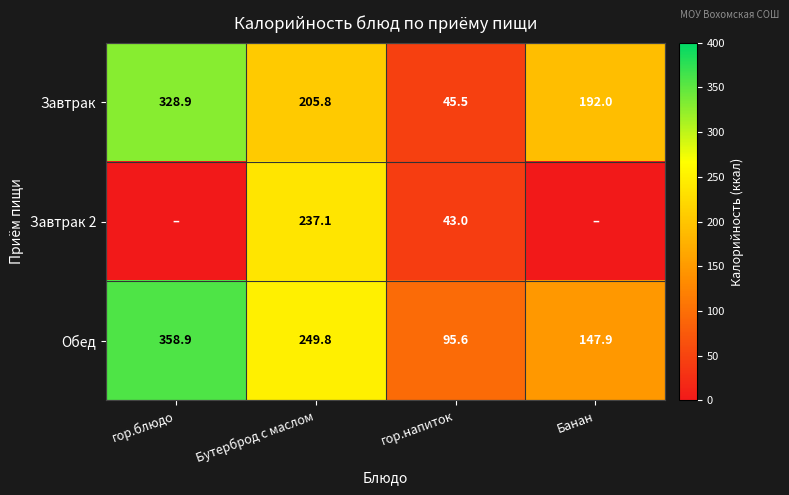

What value does the Завтрак series have at Банан?

192.0